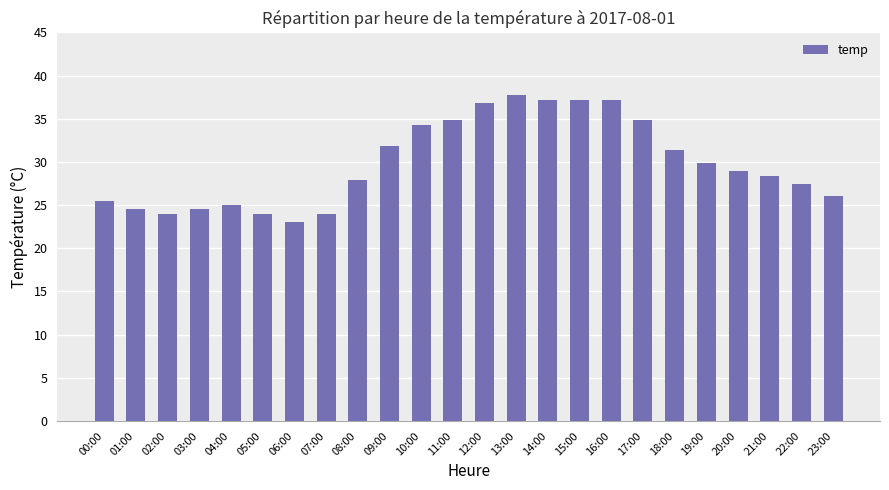

Reading right to left, extract all data points from this chart.

23:00=26.0	22:00=27.4	21:00=28.4	20:00=28.9	19:00=29.9	18:00=31.4	17:00=34.8	16:00=37.2	15:00=37.2	14:00=37.2	13:00=37.7	12:00=36.8	11:00=34.8	10:00=34.3	09:00=31.9	08:00=27.9	07:00=24.0	06:00=23.0	05:00=24.0	04:00=25.0	03:00=24.5	02:00=24.0	01:00=24.5	00:00=25.5